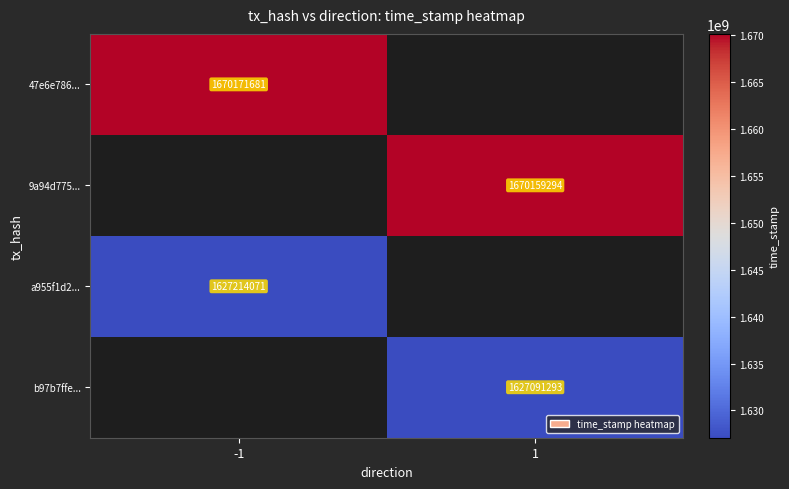

What is the greatest value displayed?

1670171681.0